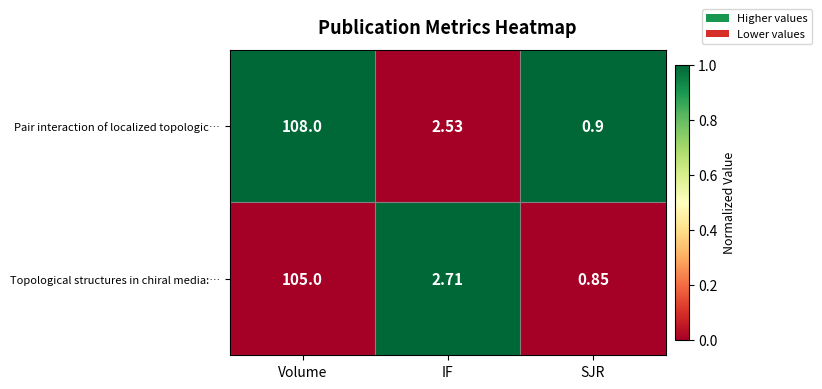

List the labels in order of Topological structures in chiral media:… value, largest first.

Volume, IF, SJR